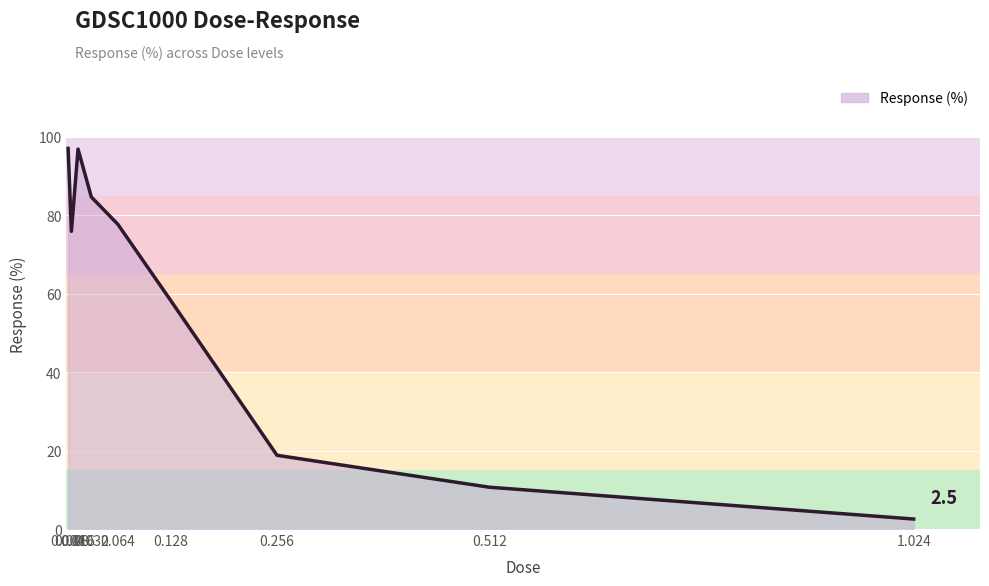

Which label corresponds to the smallest value in the chart?

1.024